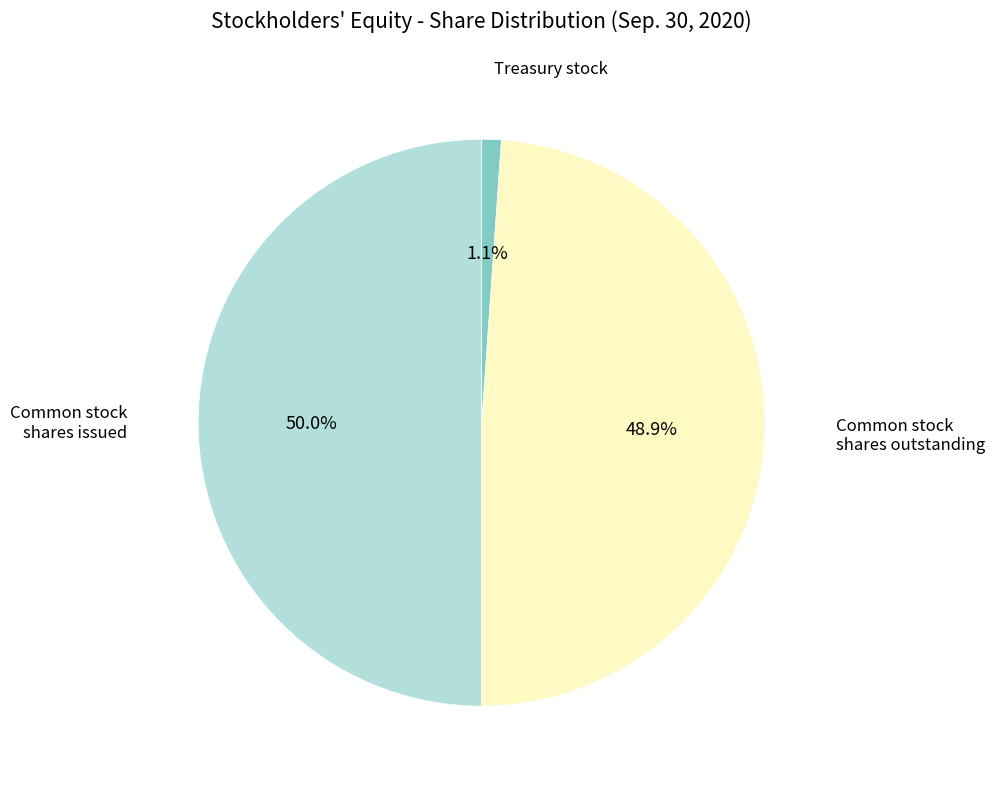

Does Treasury stock account for over 50% of the chart?

No